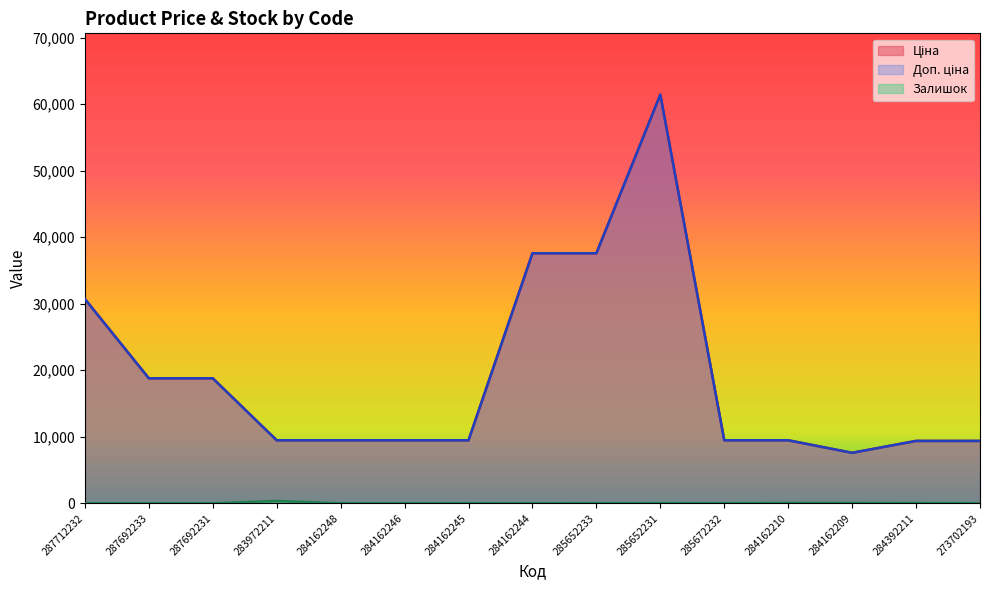

True or false: Доп. ціна and Залишок cross at least once.

False